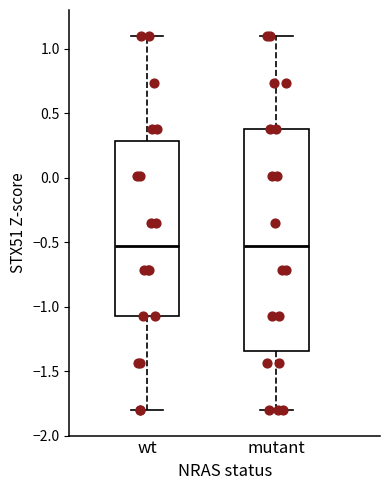

Which box is the tallest, from its lower edge to its upper edge?

mutant